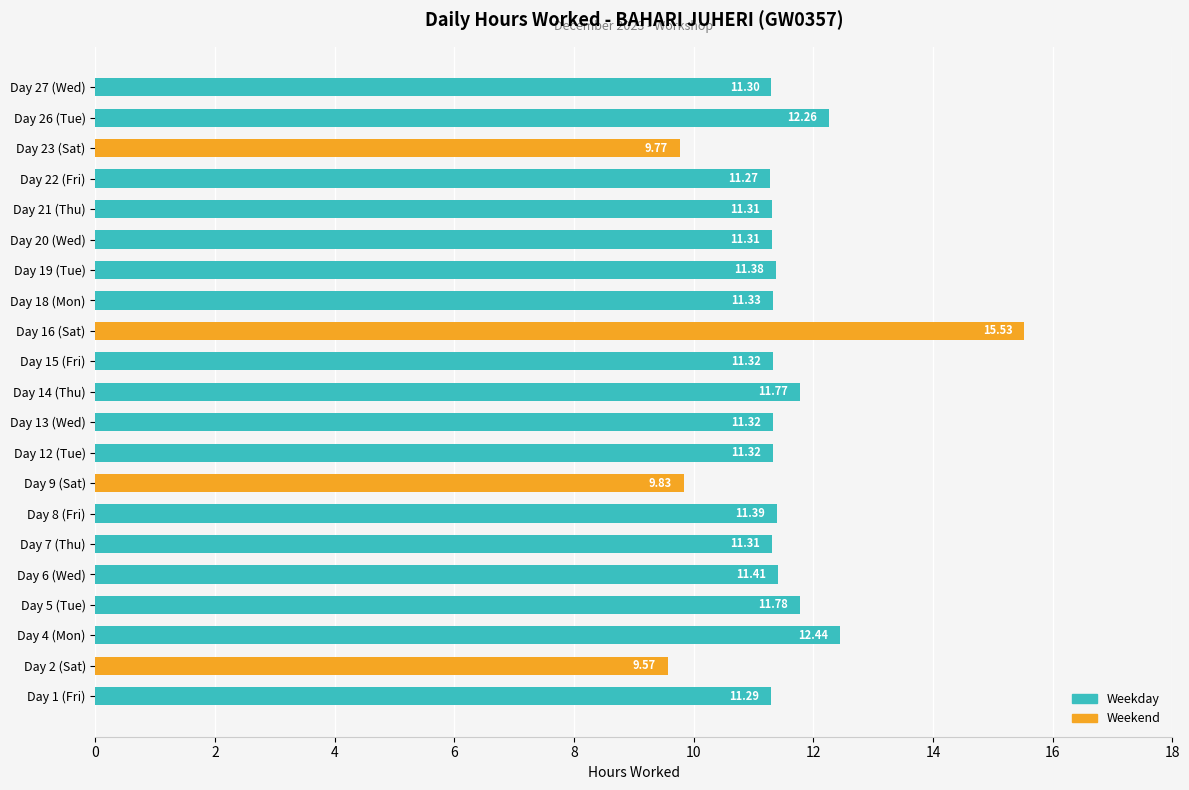

Reading left to right, what are all the values shown in this chart?

11.3	9.6	12.4	11.8	11.4	11.3	11.4	9.8	11.3	11.3	11.8	11.3	15.5	11.3	11.4	11.3	11.3	11.3	9.8	12.3	11.3